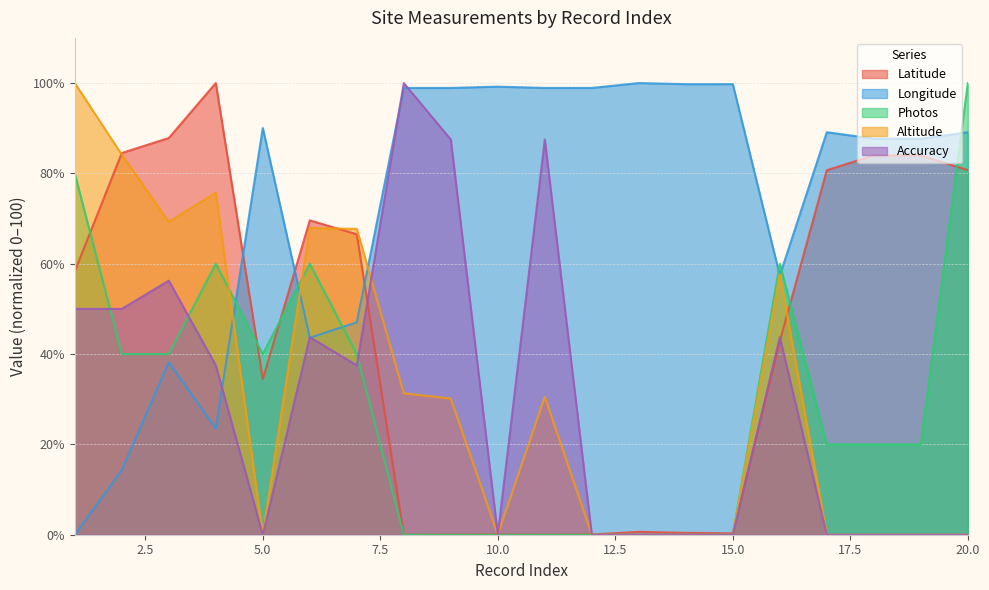

Reading left to right, list all the values displayed in this chart.

Latitude: 58.3	84.5	87.8	100.0	34.5	69.6	66.5	0.0	0.0	0.1	0.0	0.1	0.6	0.4	0.3	42.8	80.7	84.0	84.0	80.7
Longitude: 0.0	14.3	38.2	23.5	90.0	43.6	47.0	98.9	98.9	99.2	98.9	98.9	100.0	99.8	99.8	57.4	89.1	87.7	87.7	89.1
Photos: 80.0	40.0	40.0	60.0	40.0	60.0	40.0	0.0	0.0	0.0	0.0	0.0	0.0	0.0	0.0	60.0	20.0	20.0	20.0	100.0
Altitude: 100.0	84.1	69.3	75.7	0.0	67.9	67.7	31.3	30.1	0.0	30.5	0.0	0.0	0.0	0.0	57.7	0.0	0.0	0.0	0.0
Accuracy: 50.0	50.0	56.2	37.5	0.0	43.8	37.5	100.0	87.5	0.0	87.5	0.0	0.0	0.0	0.0	43.8	0.0	0.0	0.0	0.0